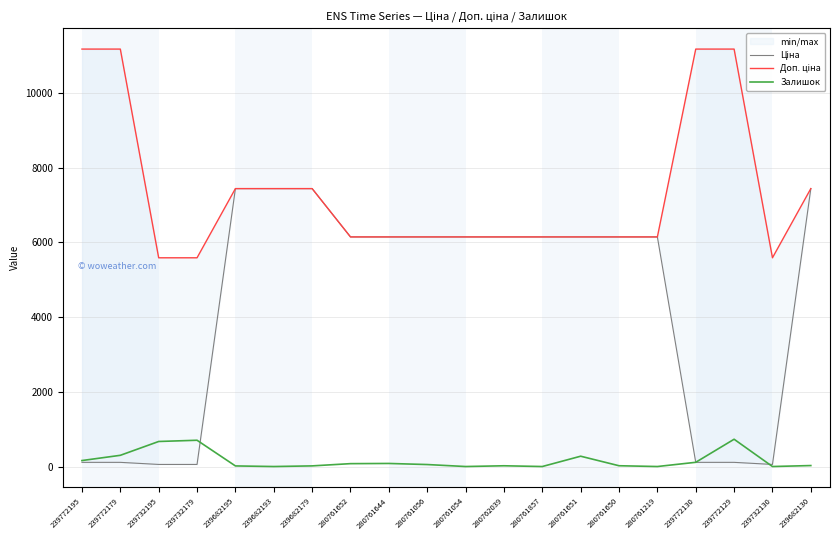

What position from the left is 239682179?

7